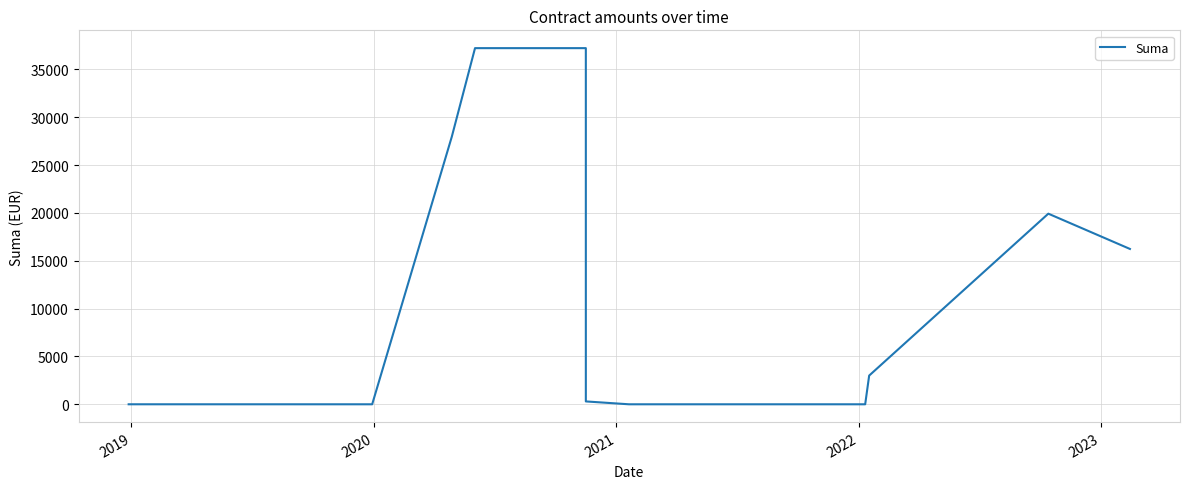

The value at 7 is 9909.9. True or false?

False